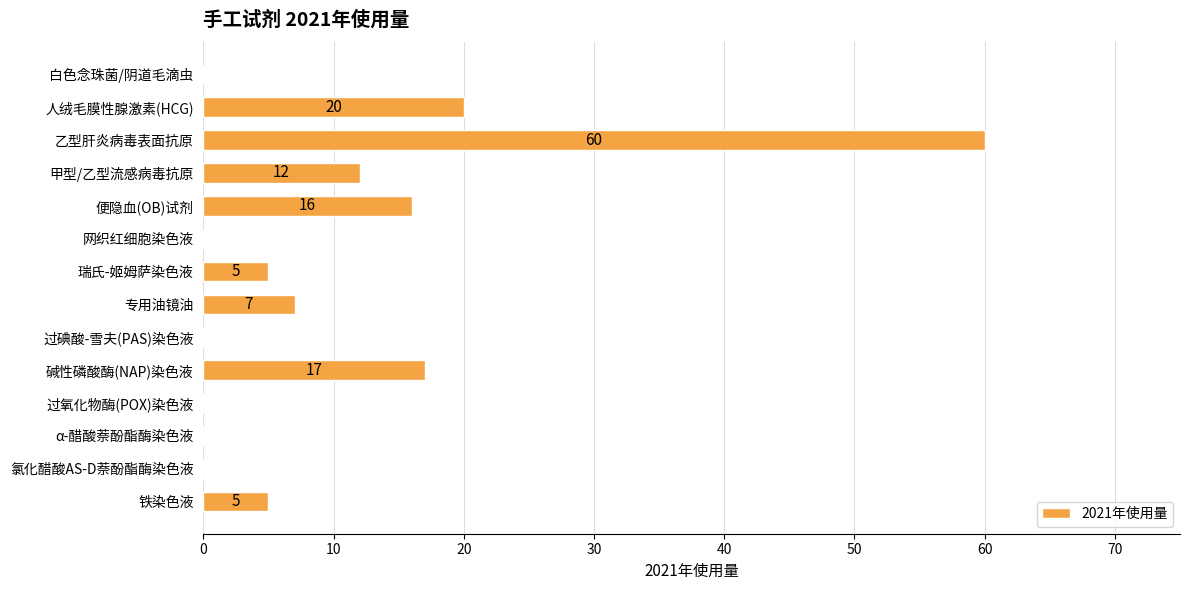

What is the average value?

10